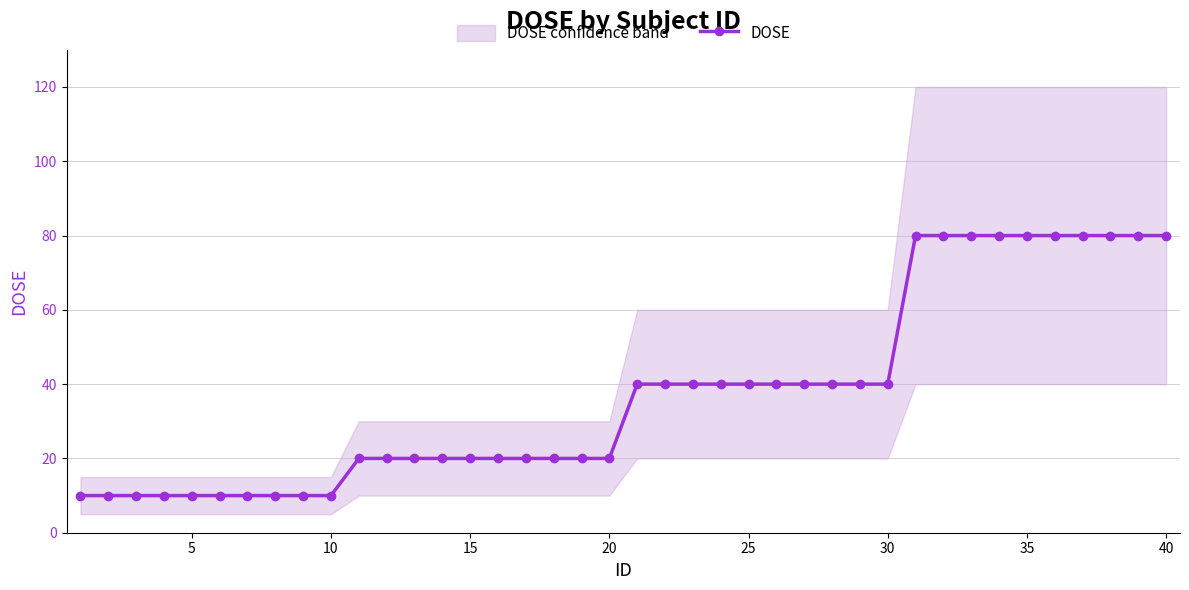

What is the highest value of the DOSE series?

80